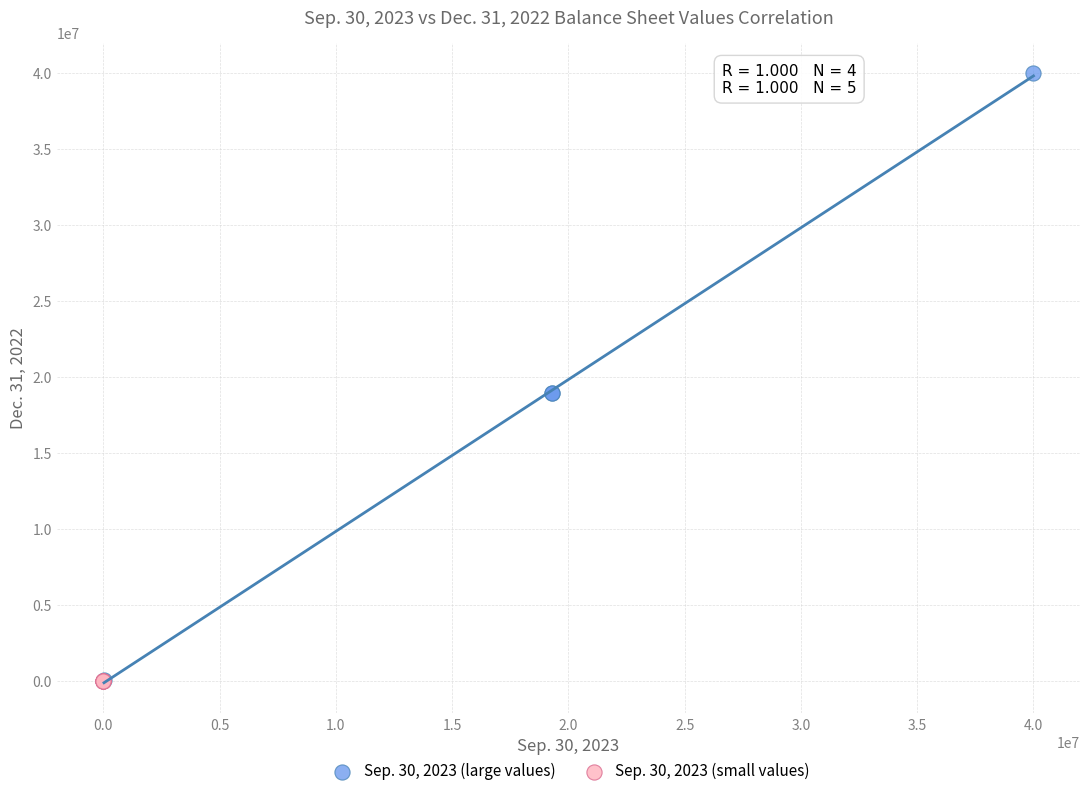

Which series reaches the maximum Y coordinate?

Sep. 30, 2023 (large values)